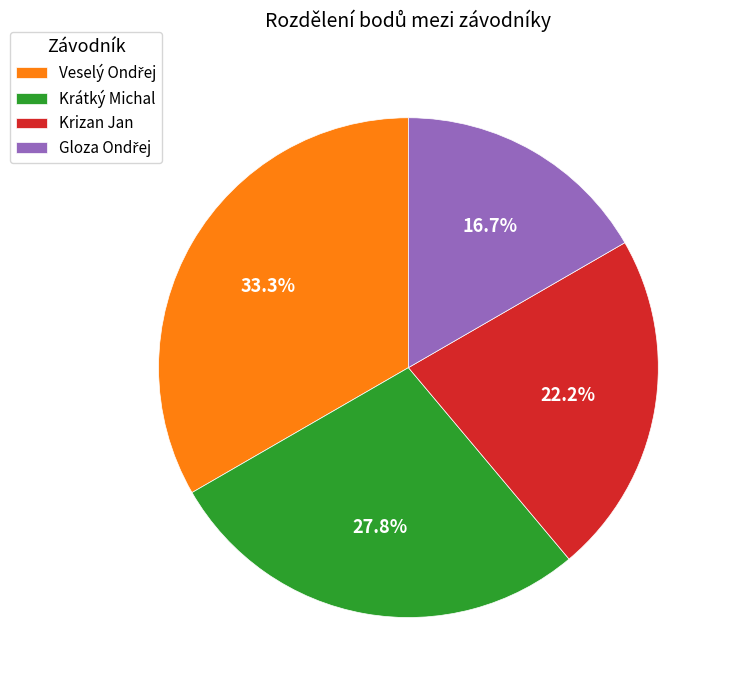

Is there any slice that represents more than half of the pie?

No